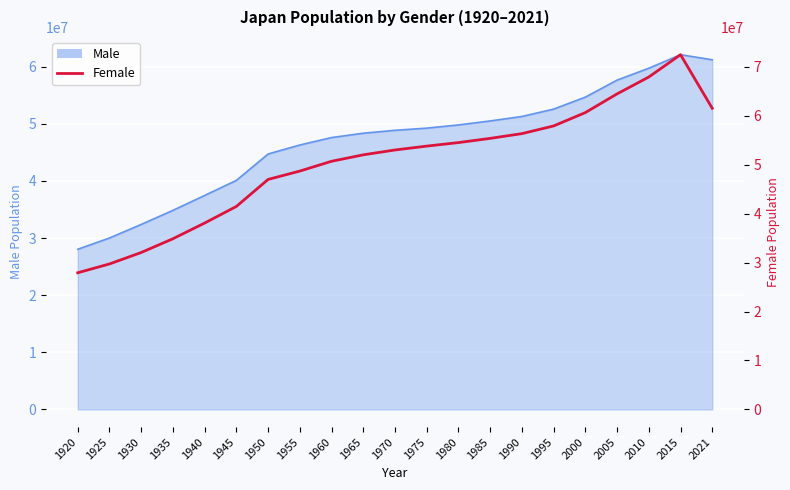

Is it true that the value at 1965 is 34033284?

False